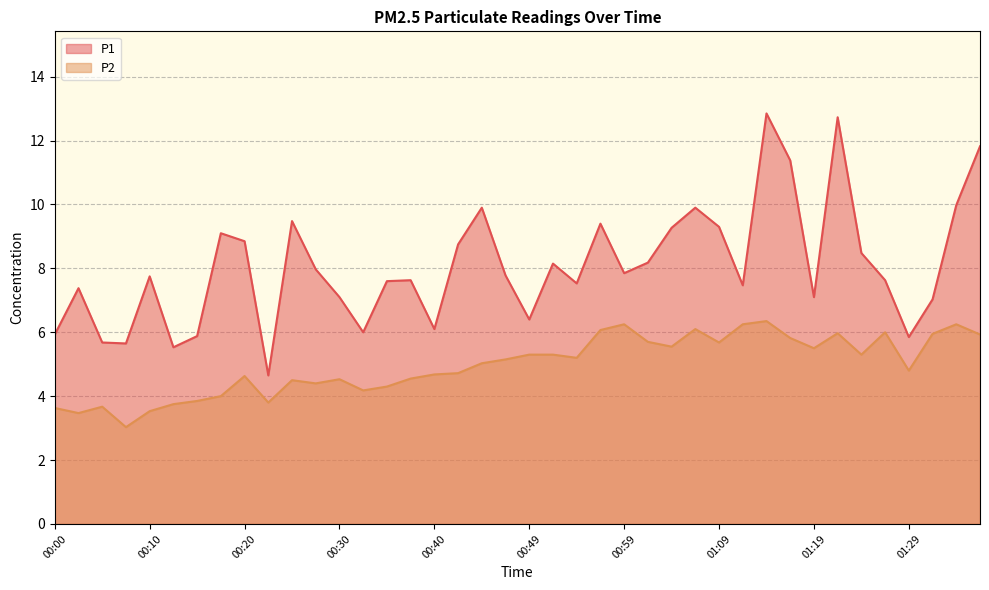

True or false: P1 has a value of 10.2 at 00:40.

False